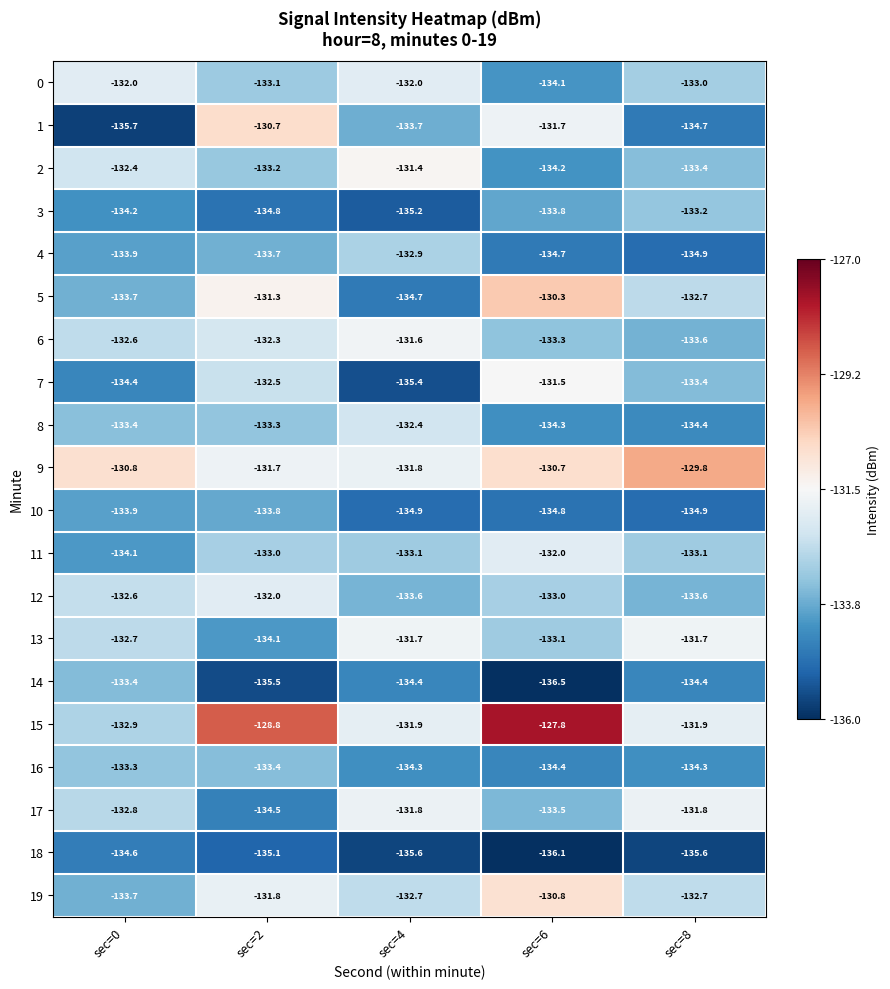

True or false: 1 has a value of -30.0 at sec=0.

False